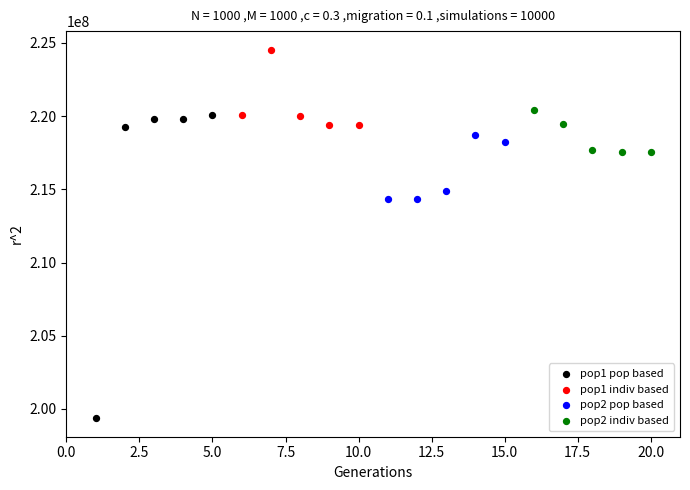

Which series has the widest spread of Y values?

pop1 pop based